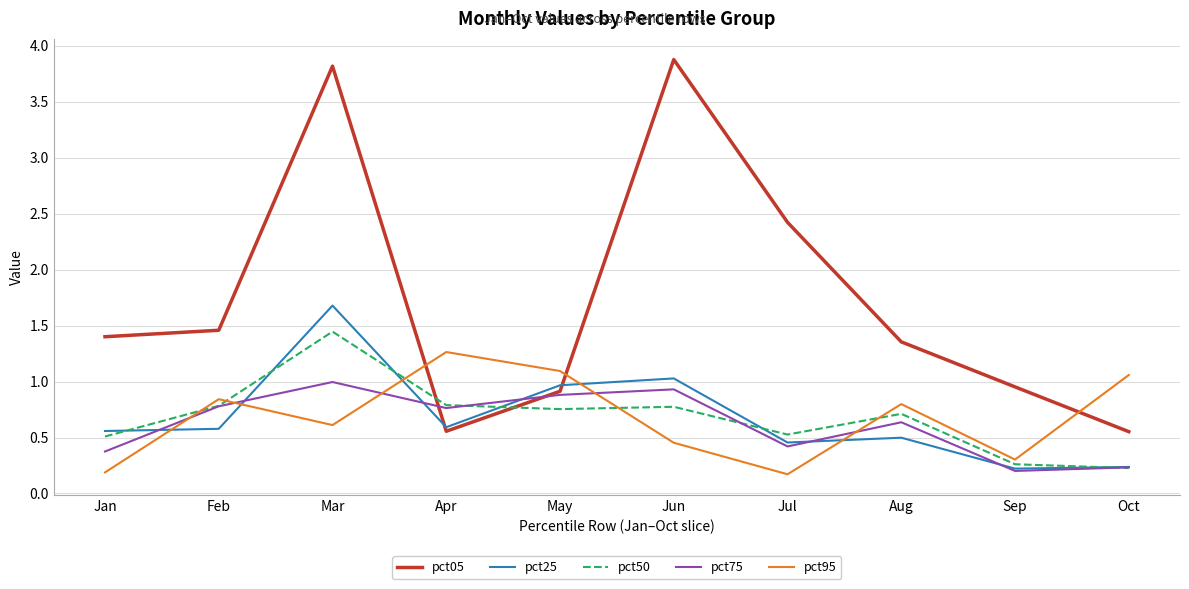

At which category is the sum across all series the highest?

Mar